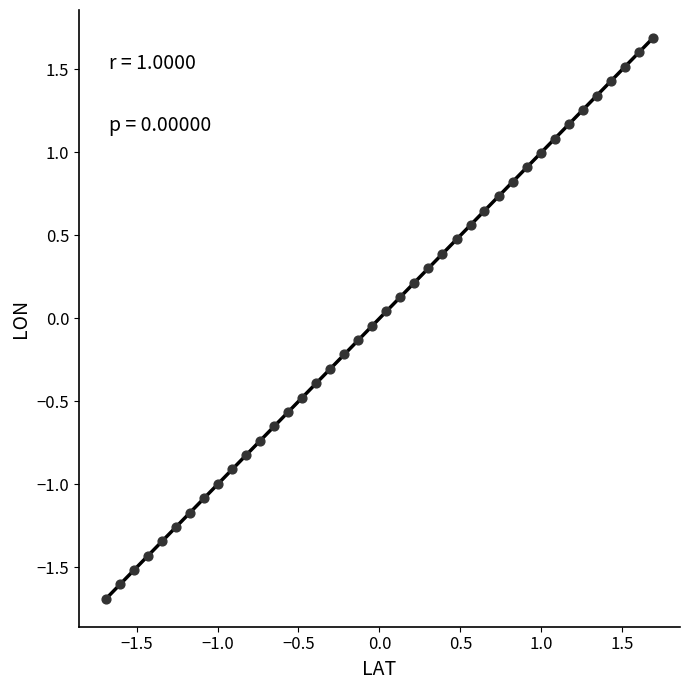

What is the range of Y values (max minus min)?

3.4